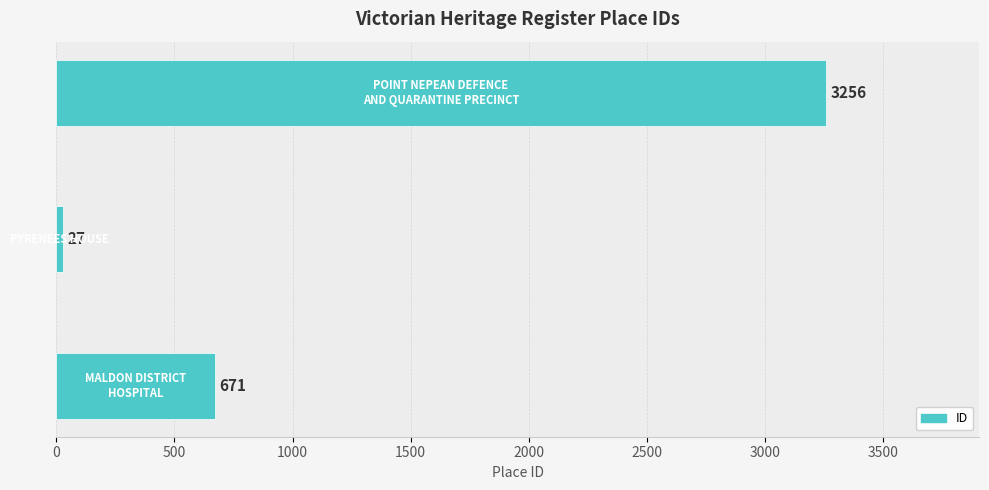

What is the minimum value shown in the chart?

27